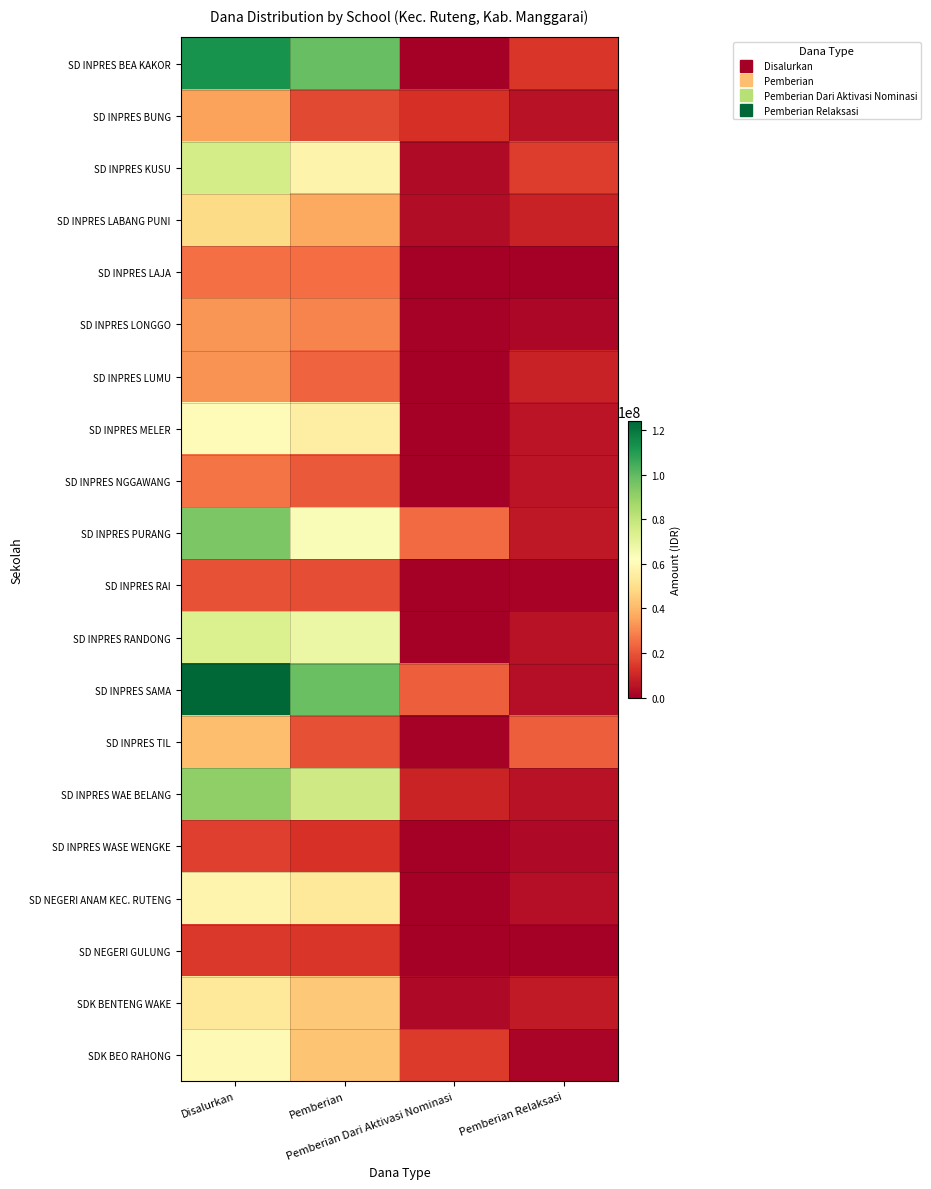

Reading left to right, list all the values displayed in this chart.

SD INPRES BEA KAKOR: Disalurkan=112725000	Pemberian=98550000	Pemberian Dari Aktivasi Nominasi=225000	Pemberian Relaksasi=13950000
SD INPRES BUNG: Disalurkan=35325000	Pemberian=17775000	Pemberian Dari Aktivasi Nominasi=12375000	Pemberian Relaksasi=5175000
SD INPRES KUSU: Disalurkan=75150000	Pemberian=57150000	Pemberian Dari Aktivasi Nominasi=2925000	Pemberian Relaksasi=15075000
SD INPRES LABANG PUNI: Disalurkan=48825000	Pemberian=36450000	Pemberian Dari Aktivasi Nominasi=3600000	Pemberian Relaksasi=8775000
SD INPRES LAJA: Disalurkan=25200000	Pemberian=24975000	Pemberian Dari Aktivasi Nominasi=225000	Pemberian Relaksasi=0
SD INPRES LONGGO: Disalurkan=32625000	Pemberian=29475000	Pemberian Dari Aktivasi Nominasi=900000	Pemberian Relaksasi=2250000
SD INPRES LUMU: Disalurkan=32175000	Pemberian=23175000	Pemberian Dari Aktivasi Nominasi=0	Pemberian Relaksasi=9000000
SD INPRES MELER: Disalurkan=60975000	Pemberian=55350000	Pemberian Dari Aktivasi Nominasi=225000	Pemberian Relaksasi=5400000
SD INPRES NGGAWANG: Disalurkan=26550000	Pemberian=21150000	Pemberian Dari Aktivasi Nominasi=0	Pemberian Relaksasi=5400000
SD INPRES PURANG: Disalurkan=94725000	Pemberian=63675000	Pemberian Dari Aktivasi Nominasi=24300000	Pemberian Relaksasi=6750000
SD INPRES RAI: Disalurkan=19575000	Pemberian=18450000	Pemberian Dari Aktivasi Nominasi=0	Pemberian Relaksasi=1125000
SD INPRES RANDONG: Disalurkan=73350000	Pemberian=67950000	Pemberian Dari Aktivasi Nominasi=450000	Pemberian Relaksasi=4950000
SD INPRES SAMA: Disalurkan=123975000	Pemberian=97875000	Pemberian Dari Aktivasi Nominasi=22050000	Pemberian Relaksasi=4050000
SD INPRES TIL: Disalurkan=41625000	Pemberian=19125000	Pemberian Dari Aktivasi Nominasi=675000	Pemberian Relaksasi=21825000
SD INPRES WAE BELANG: Disalurkan=90900000	Pemberian=76725000	Pemberian Dari Aktivasi Nominasi=9225000	Pemberian Relaksasi=4950000
SD INPRES WASE WENGKE: Disalurkan=15525000	Pemberian=12825000	Pemberian Dari Aktivasi Nominasi=0	Pemberian Relaksasi=2700000
SD NEGERI ANAM KEC. RUTENG: Disalurkan=58050000	Pemberian=53550000	Pemberian Dari Aktivasi Nominasi=225000	Pemberian Relaksasi=4275000
SD NEGERI GULUNG: Disalurkan=14175000	Pemberian=13950000	Pemberian Dari Aktivasi Nominasi=0	Pemberian Relaksasi=225000
SDK BENTENG WAKE: Disalurkan=53550000	Pemberian=43650000	Pemberian Dari Aktivasi Nominasi=2700000	Pemberian Relaksasi=7200000
SDK BEO RAHONG: Disalurkan=59625000	Pemberian=42975000	Pemberian Dari Aktivasi Nominasi=14850000	Pemberian Relaksasi=1800000